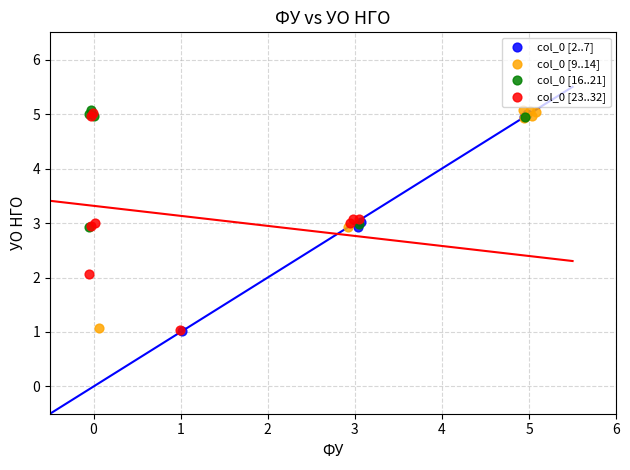

What are all the series names shown in the legend?

col_0 [2..7], col_0 [9..14], col_0 [16..21], col_0 [23..32]